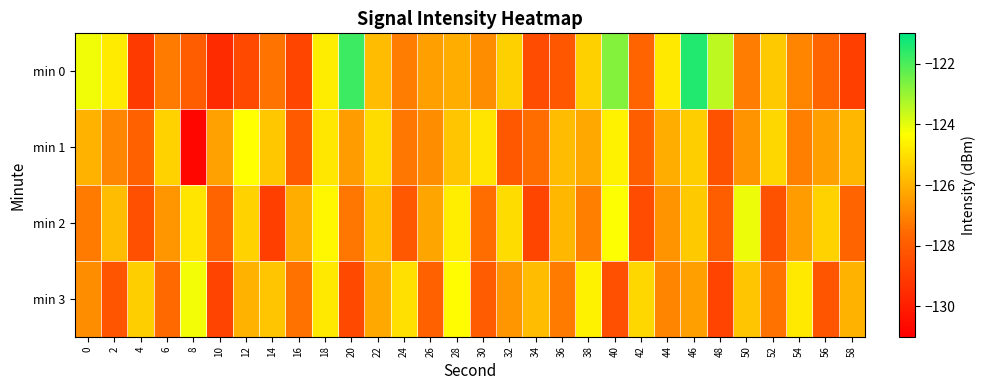

What is the spread (max minus min) of values at 14?

3.4